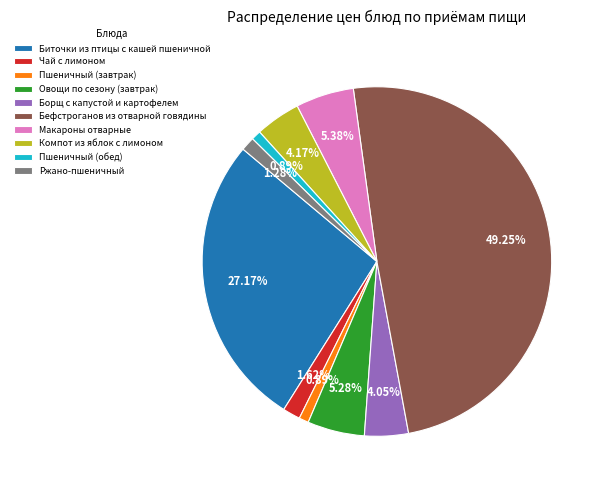

Is Ржано-пшеничный the majority of the pie?

No